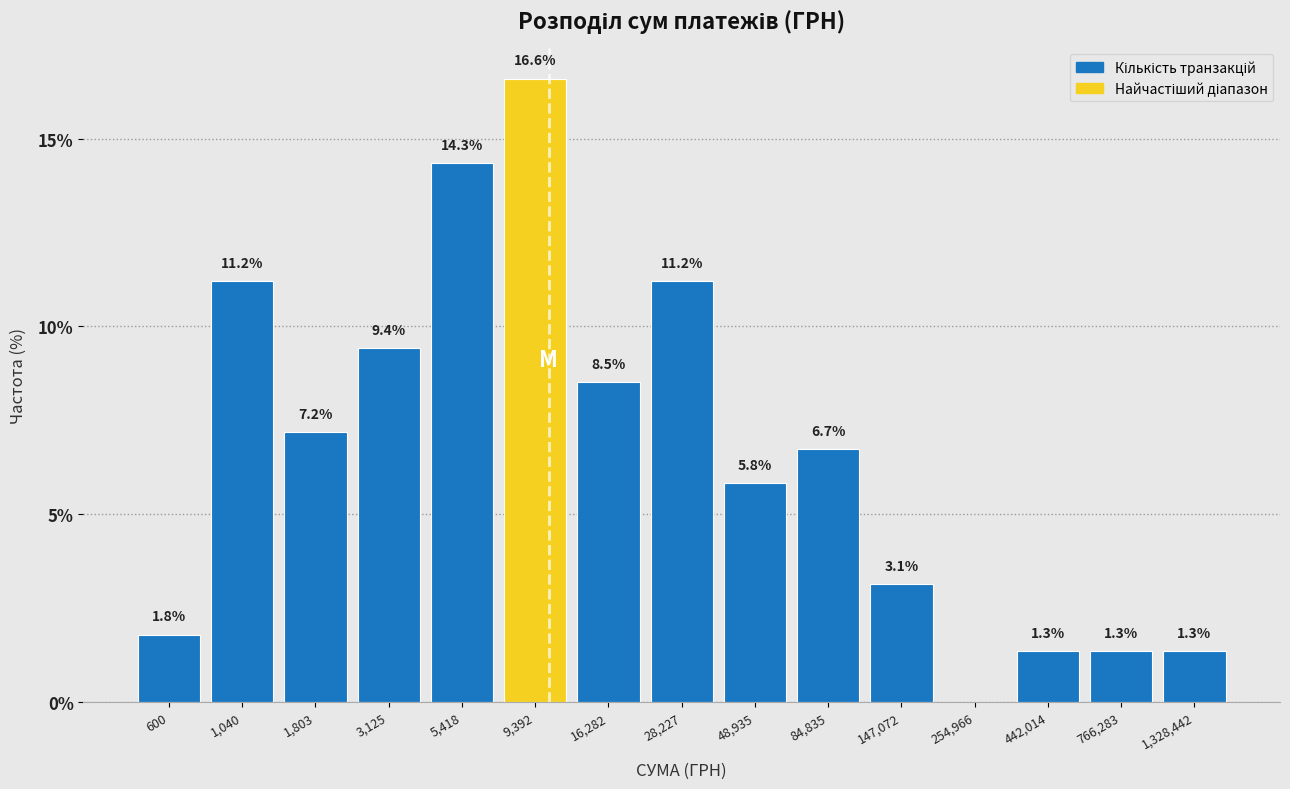

Reading right to left, list all the values displayed in this chart.

1,328,442=1.3	766,283=1.3	442,014=1.3	254,966=0.0	147,072=3.1	84,835=6.7	48,935=5.8	28,227=11.2	16,282=8.5	9,392=16.6	5,418=14.3	3,125=9.4	1,803=7.2	1,040=11.2	600=1.8